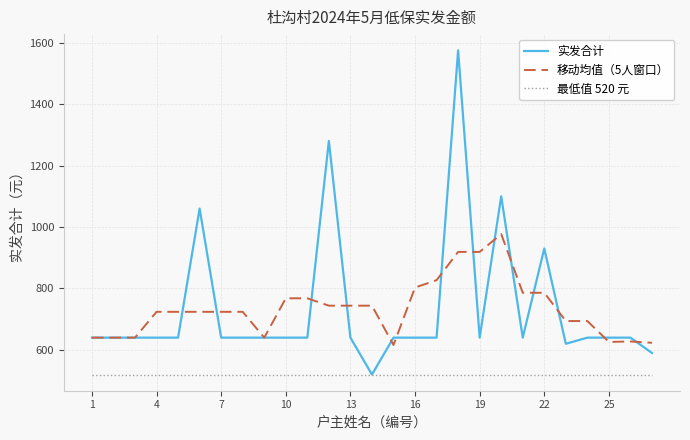

Which series has the widest spread of values?

实发合计